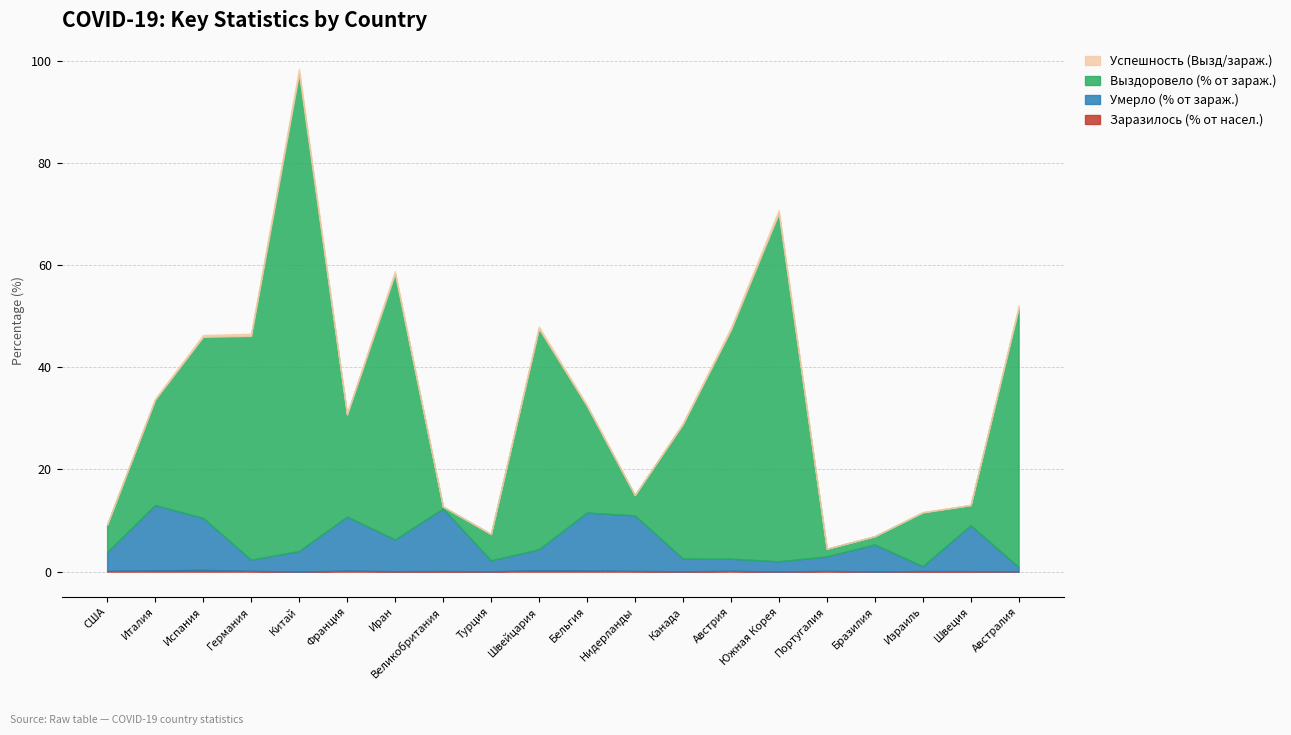

What is the total value across all series at Германия?

46.6